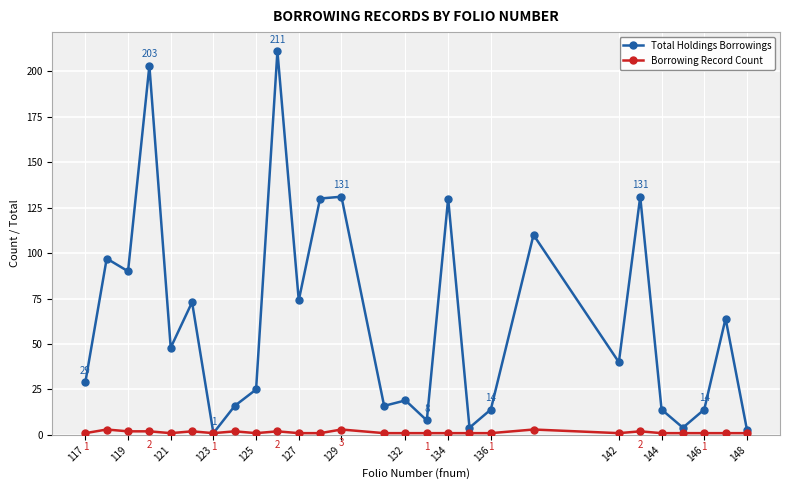

What is the greatest value displayed?

211